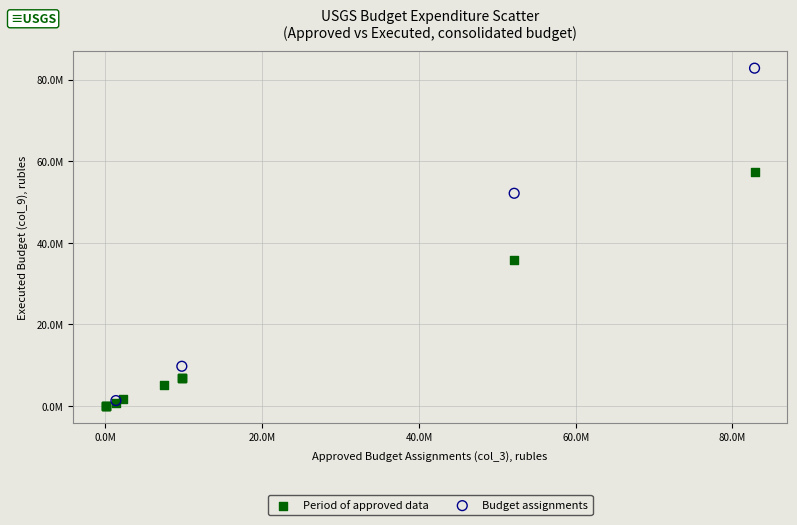

Which series contains the highest Y value?

Budget assignments